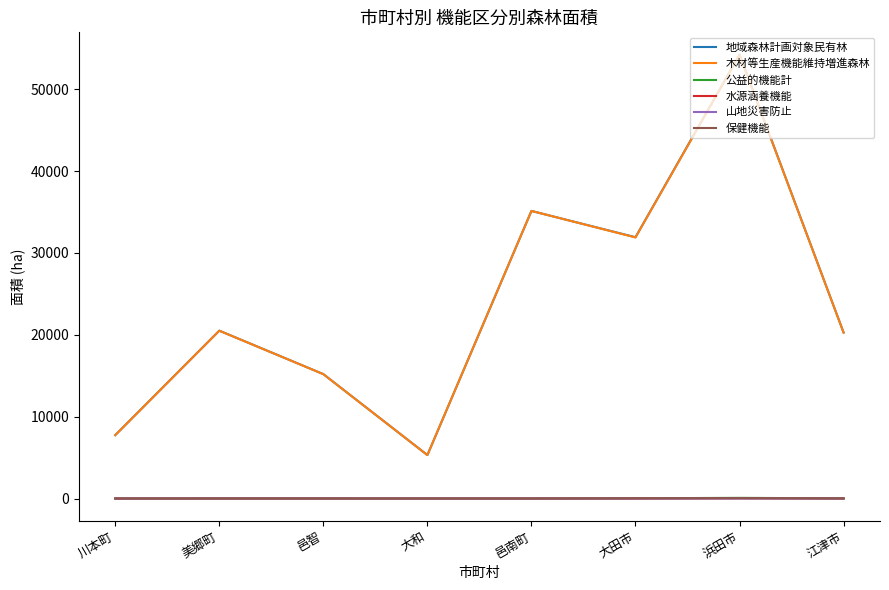

What is the maximum value for 山地災害防止?

7.0